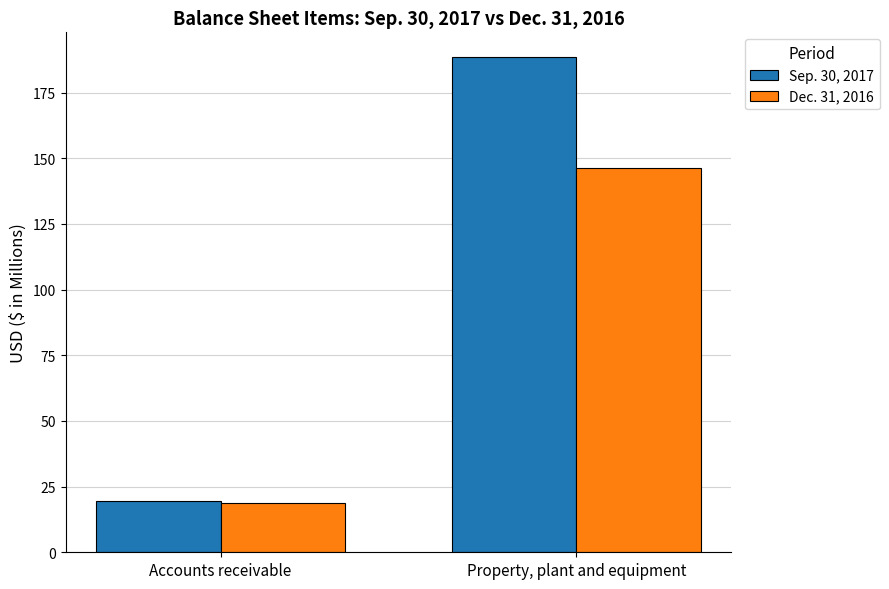

What is the smallest value displayed?

18.7